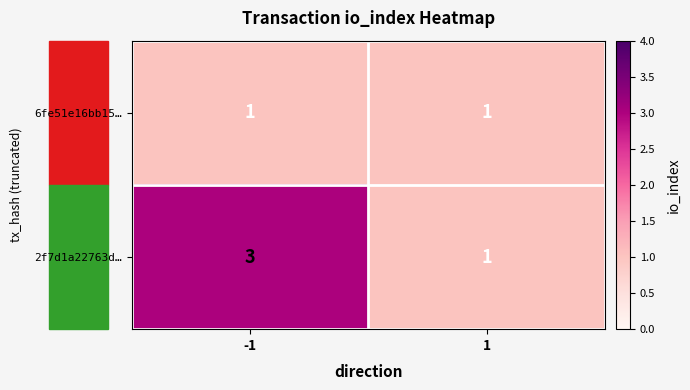

Is it true that 6fe51e16bb15… equals 1 at -1?

True